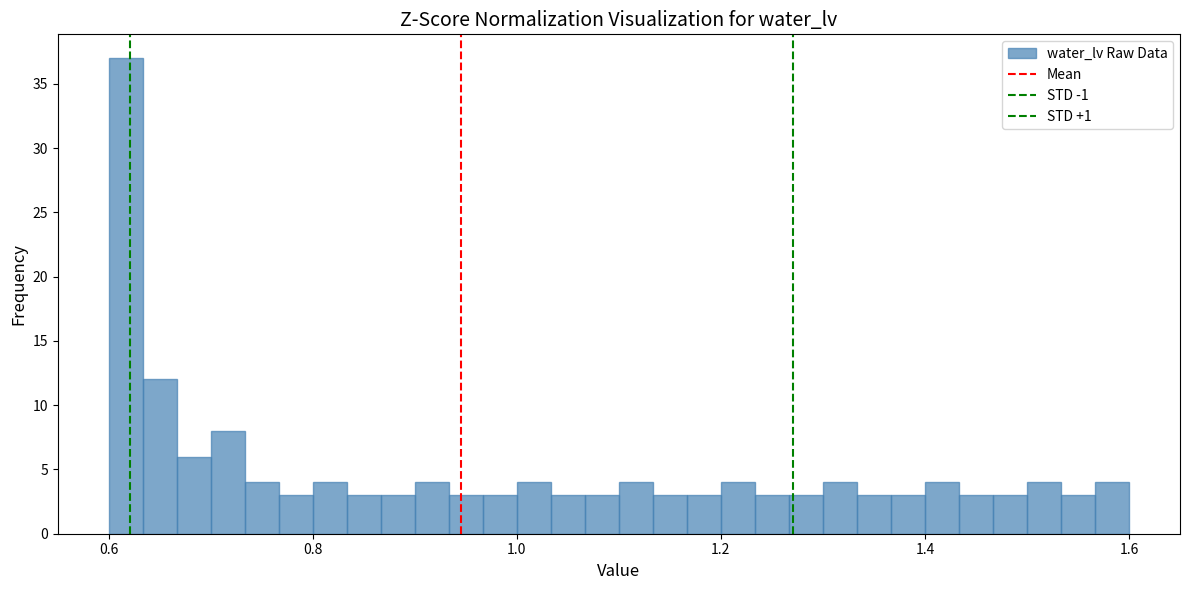

Around what value on the x-axis is the tallest bar? Give the approximate position of its centre, as read against the axis.

0.62